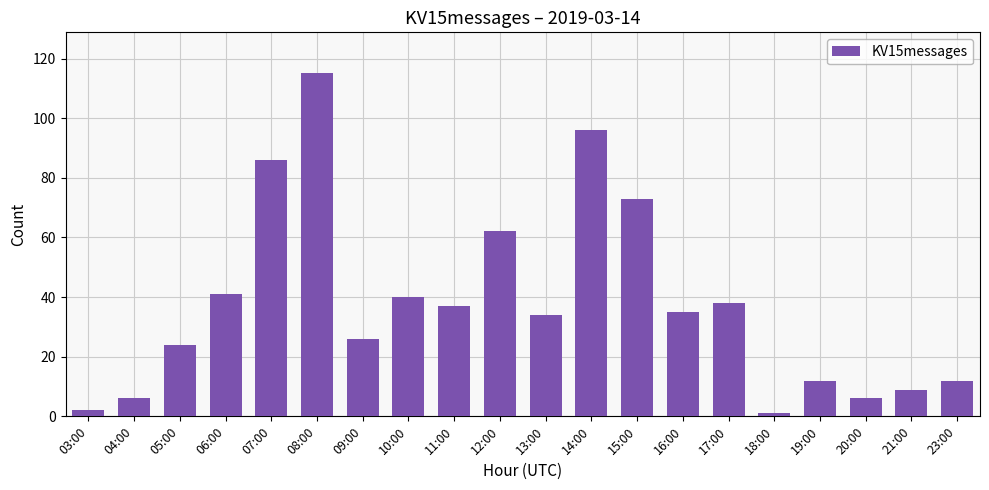

Count the number of data series in this chart.

1